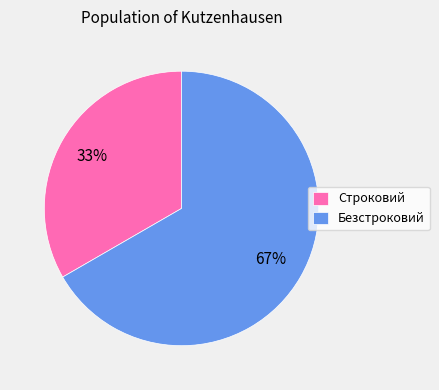

To the nearest percent, what is the combined percentage of Строковий and Безстроковий?

100%